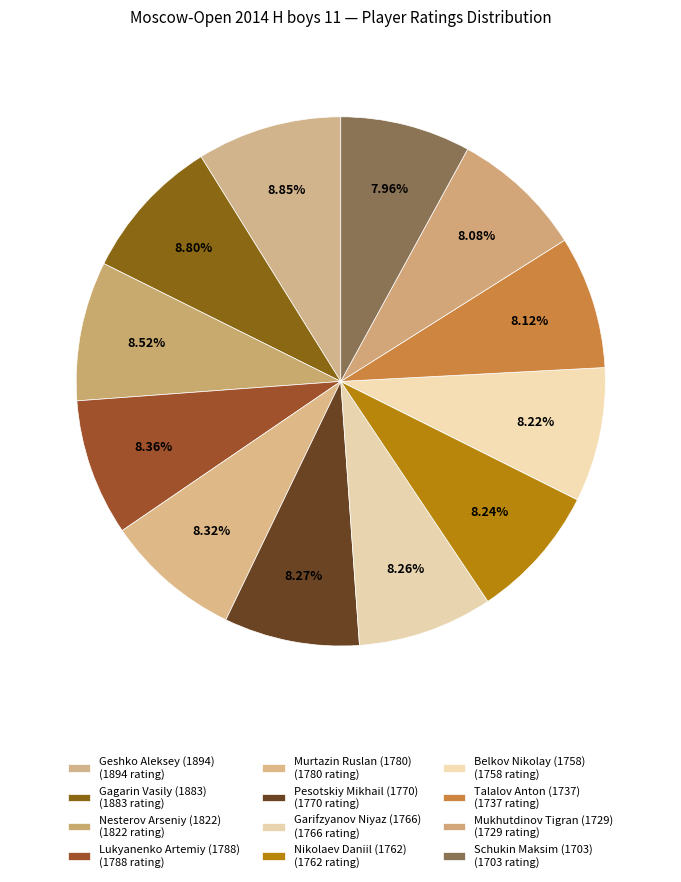

How many slices are in this pie chart?

12